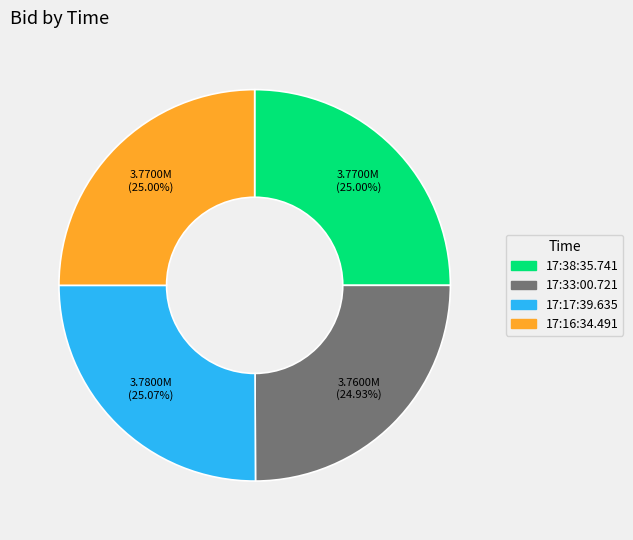

How many slices are in this pie chart?

4